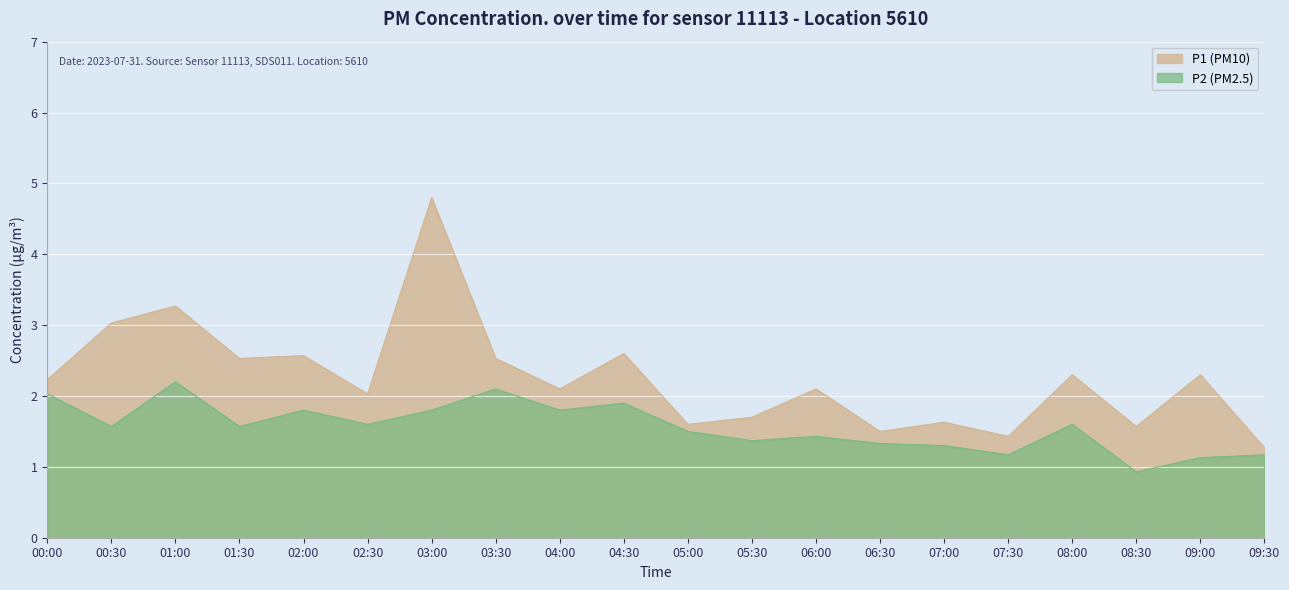

How many values in the P1 series exceed 2?

13